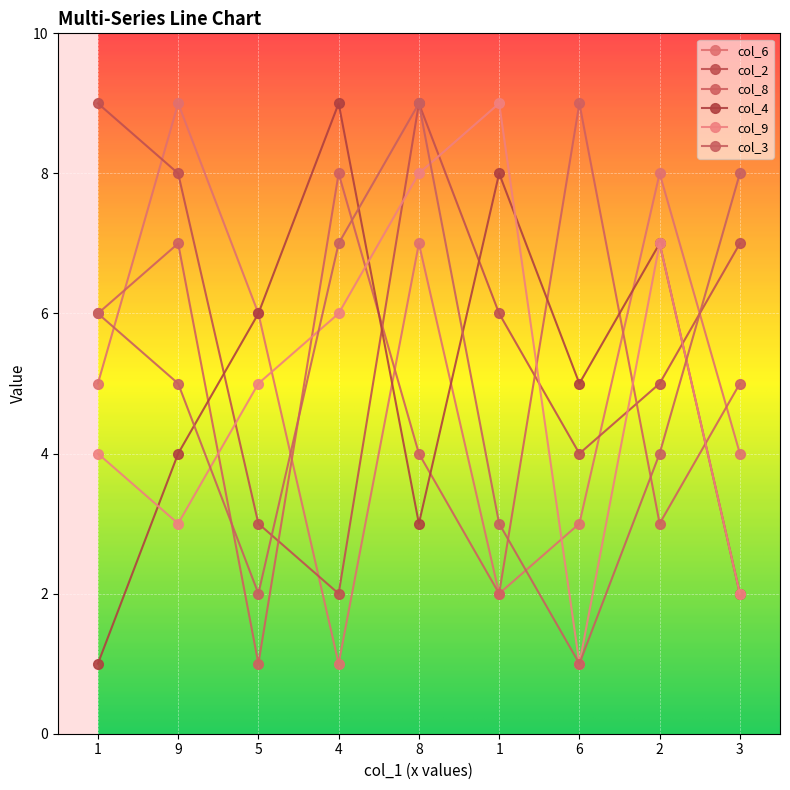

The col_6 series shows 8 at 2. True or false?

True